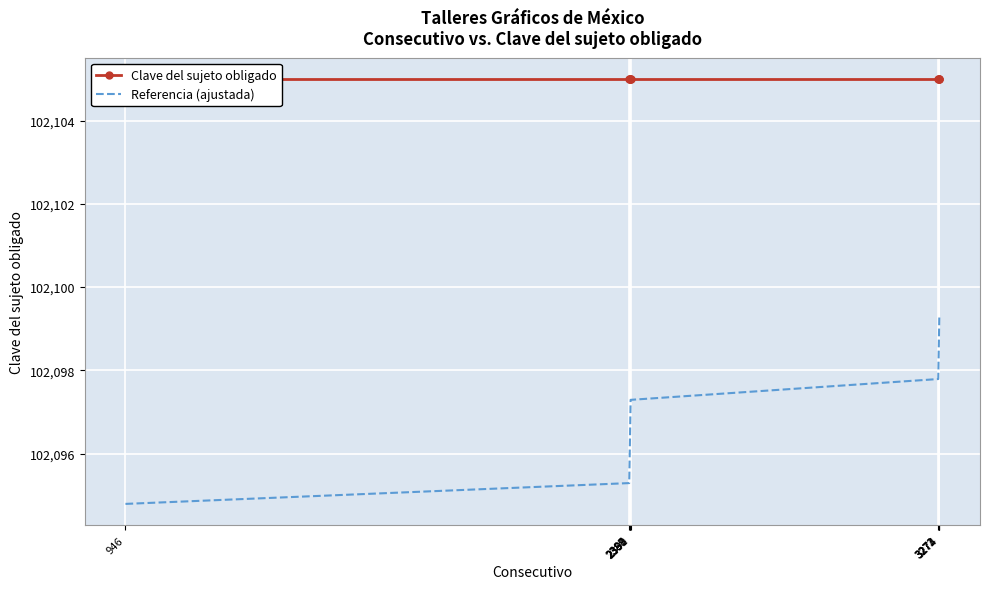

List the labels in order of Clave del sujeto obligado value, largest first.

946, 2387, 2388, 2389, 2390, 2391, 3271, 3272, 3273, 3274